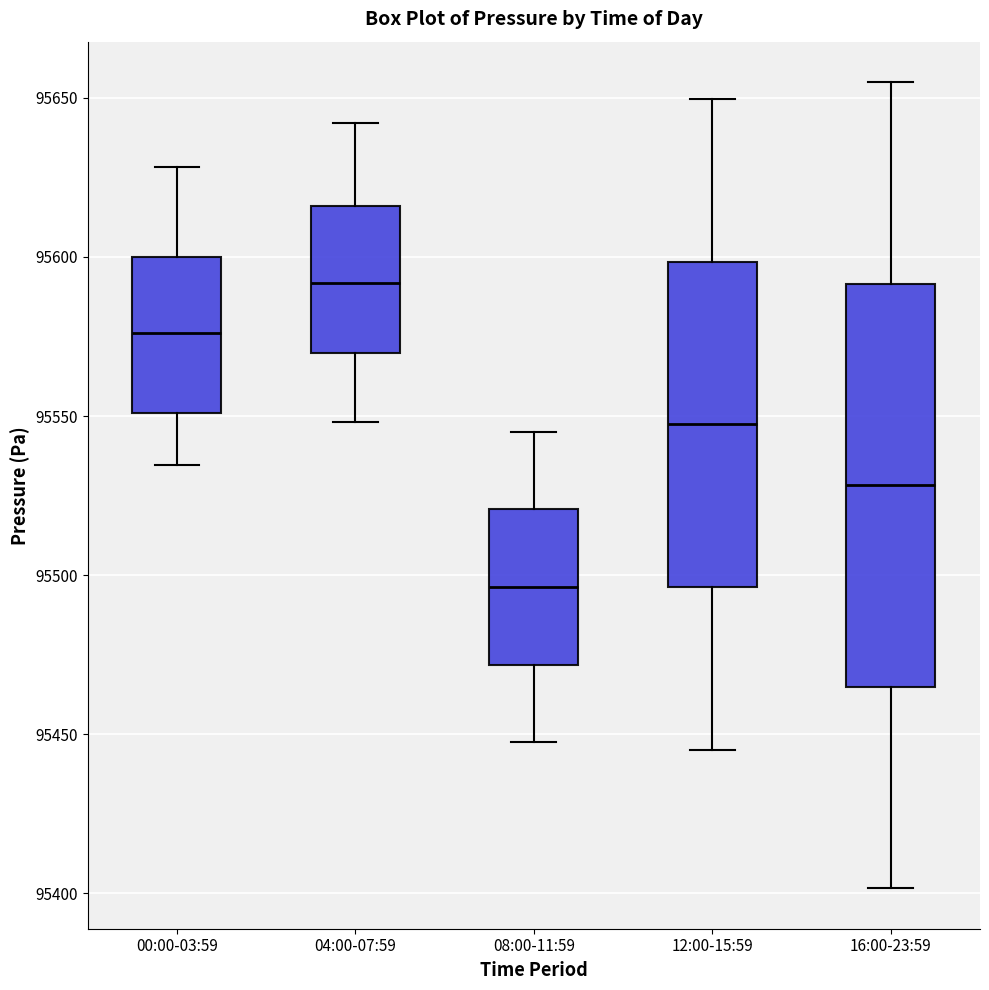

Comparing the boxes themselves (not the whiskers), which one is the tallest?

16:00-23:59